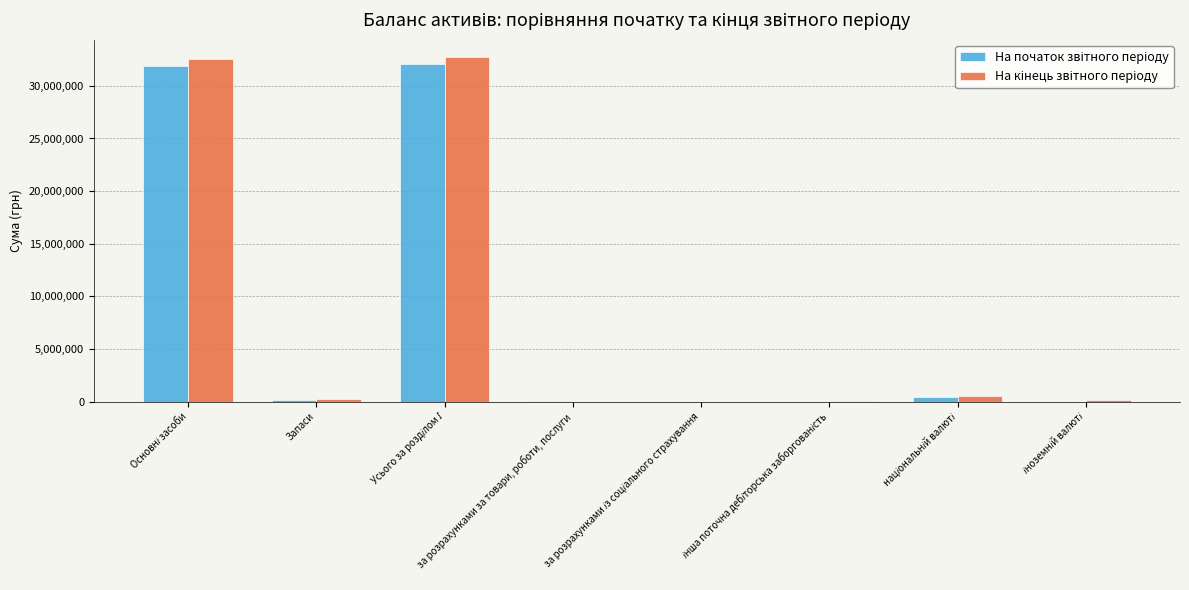

How many categories are shown in the chart?

8